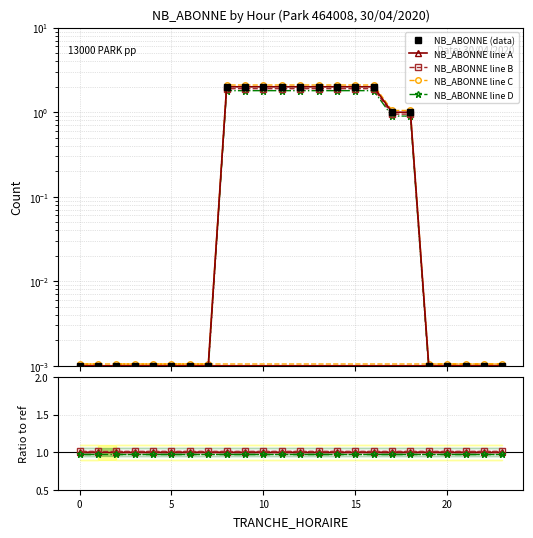

What is the average value?

0.8